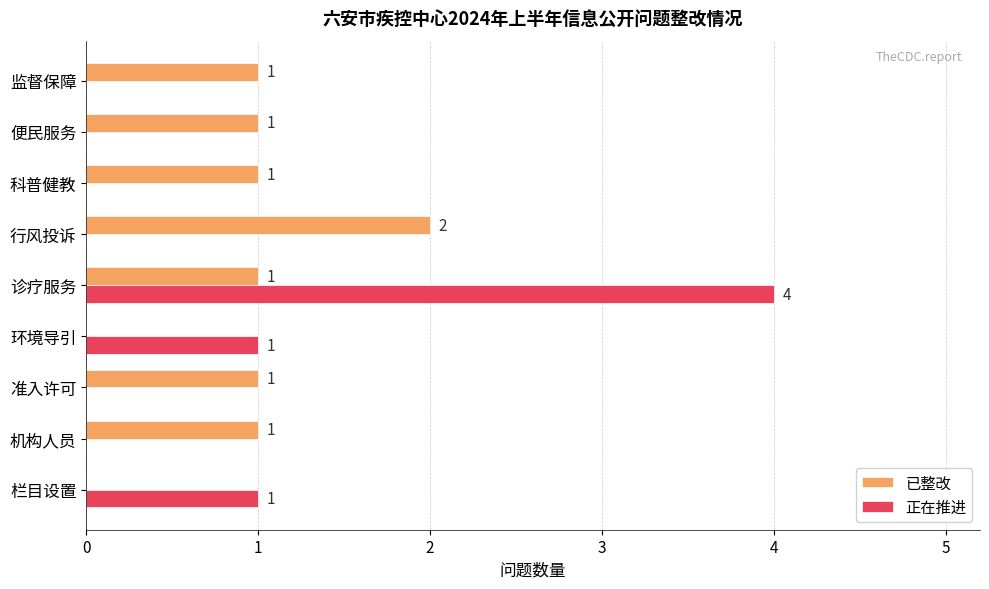

At which category is the sum across all series the highest?

诊疗服务